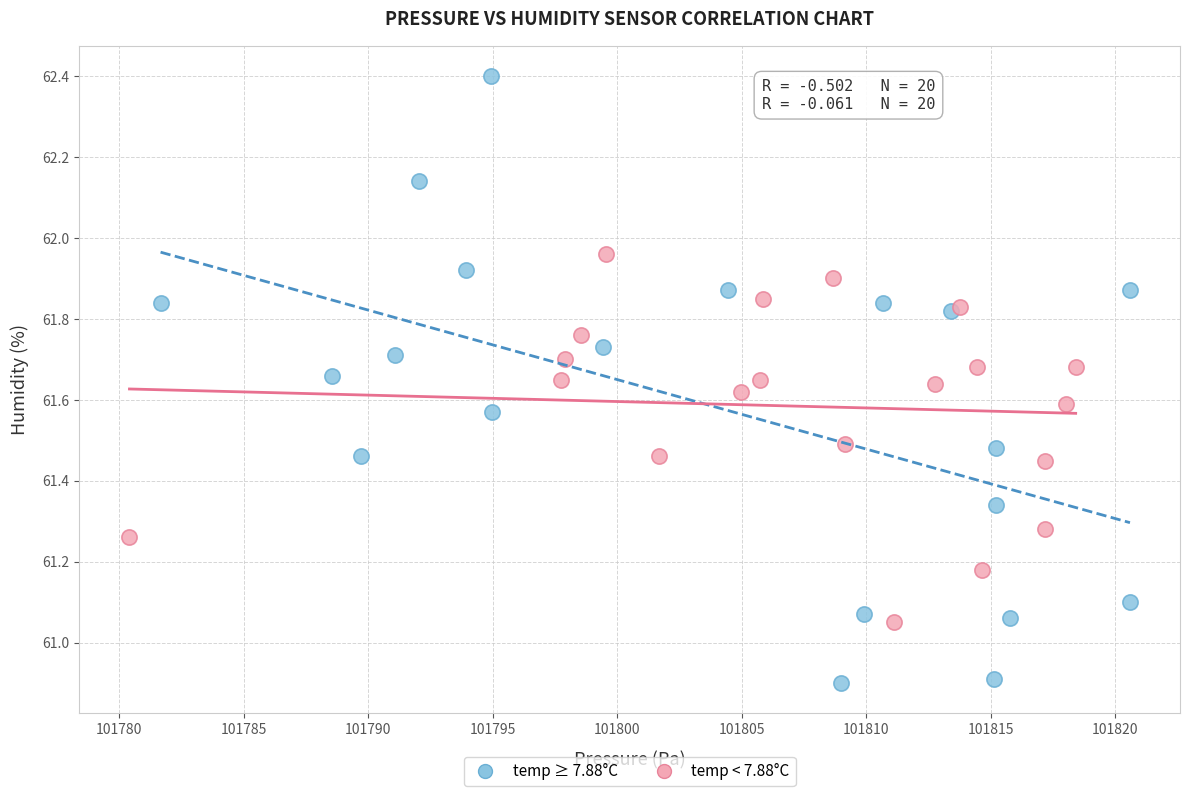

Which series has the largest Y range (max minus min)?

temp ≥ 7.88°C